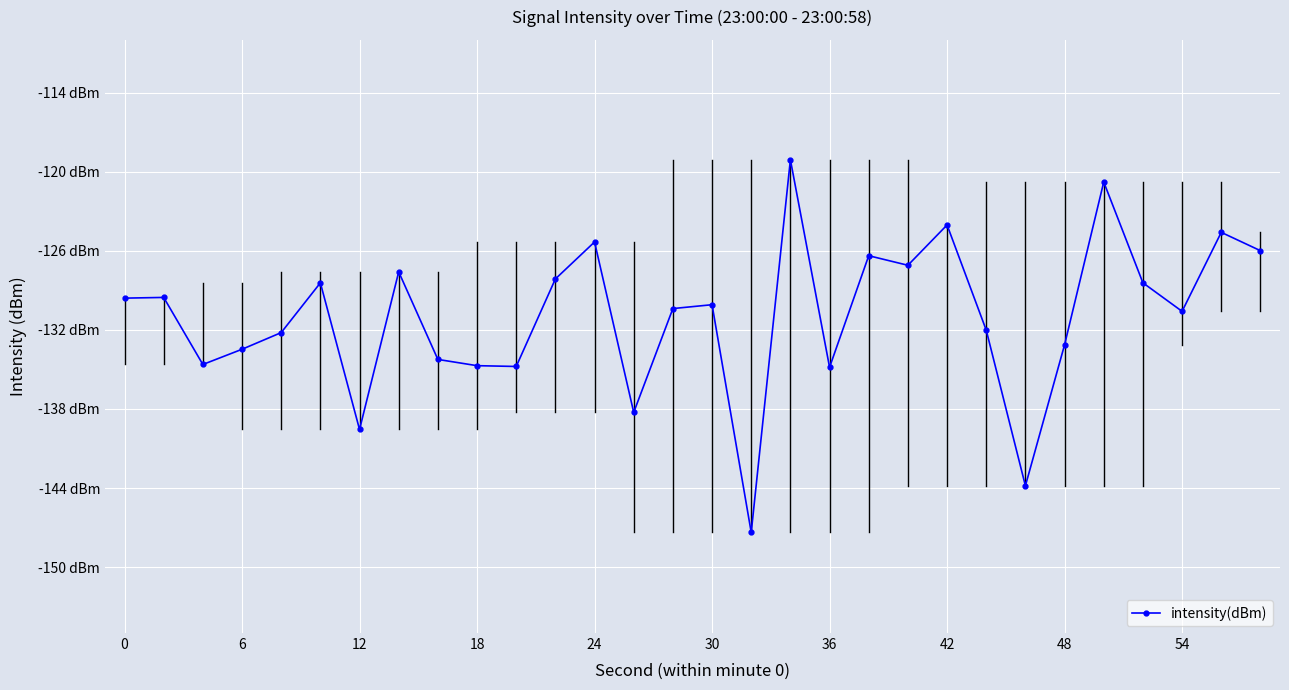

Does the chart have visible grid lines?

Yes